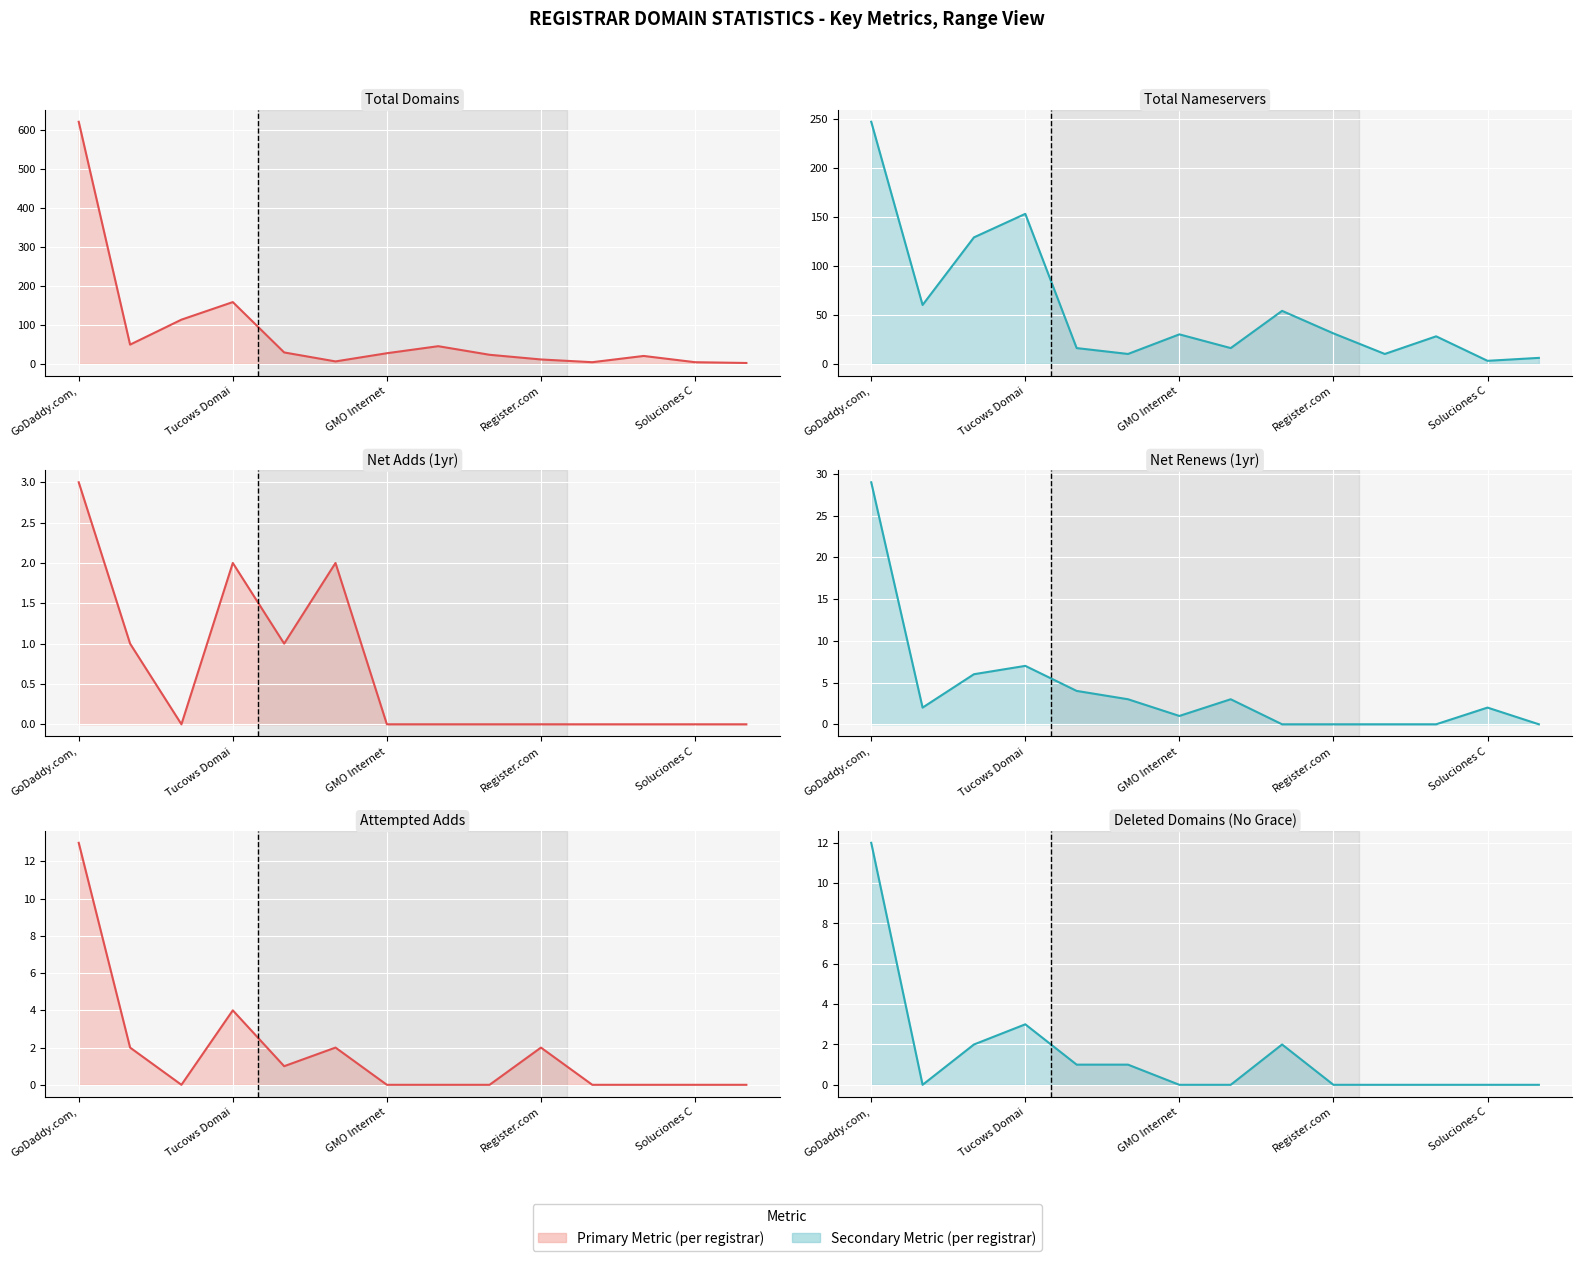

Which series has the widest spread of values?

total-domains line